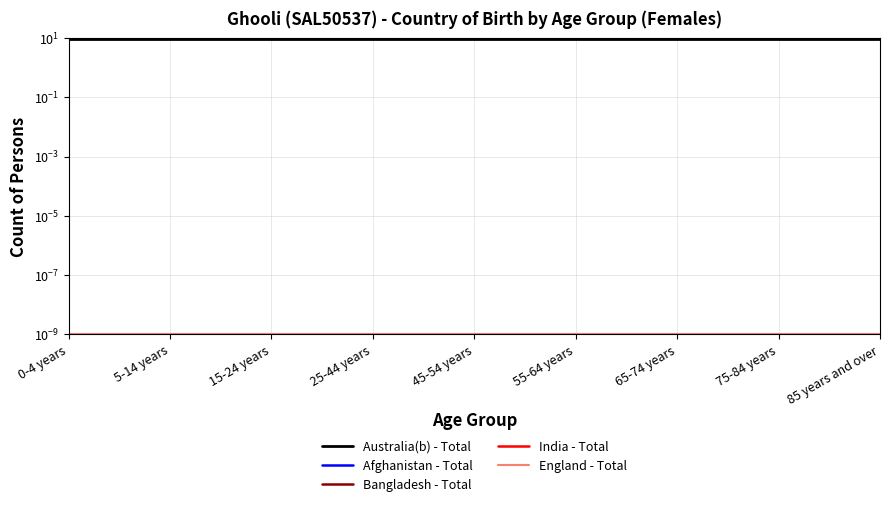

List the labels in order of England - Total value, largest first.

0-4 years, 5-14 years, 15-24 years, 25-44 years, 45-54 years, 55-64 years, 65-74 years, 75-84 years, 85 years and over